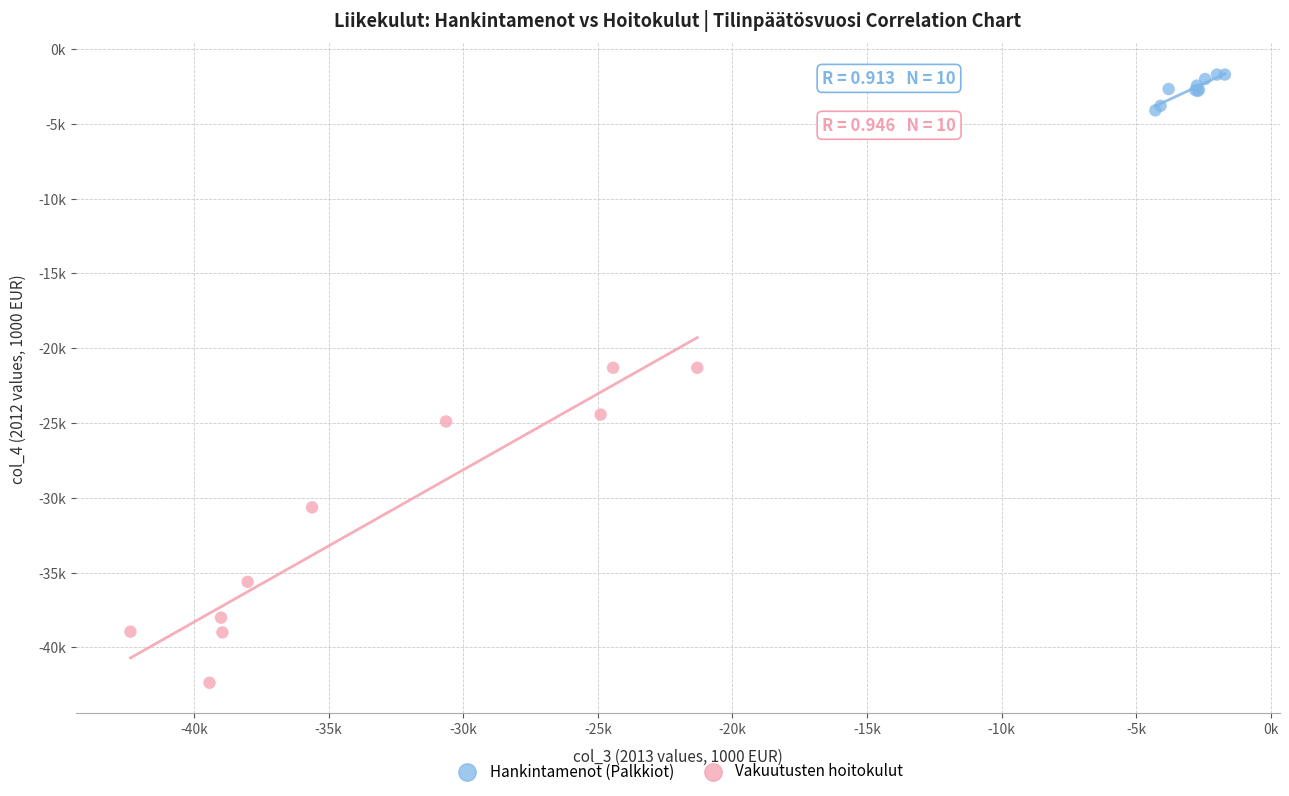

What are all the series names shown in the legend?

Hankintamenot (Palkkiot), Vakuutusten hoitokulut